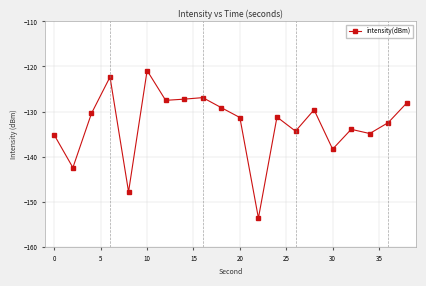

What is the average value?

-132.9